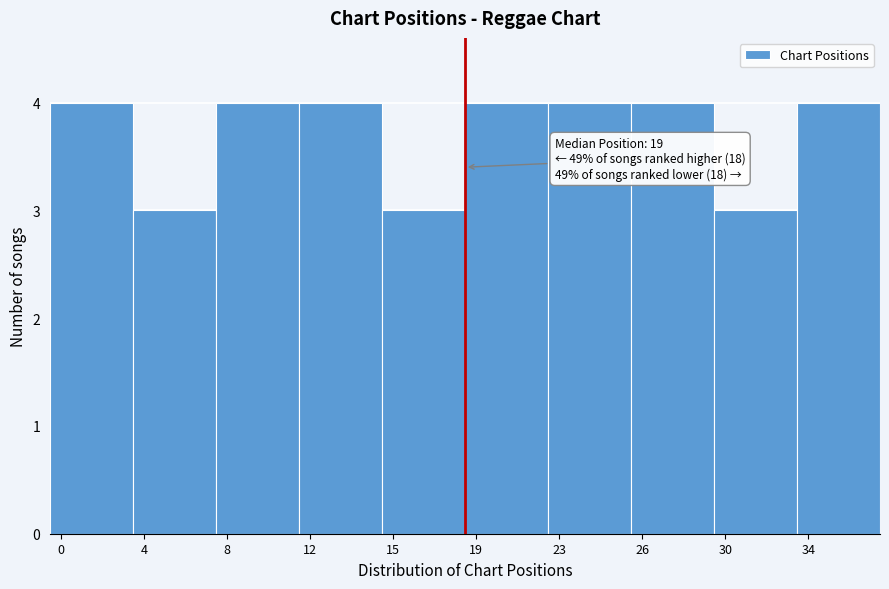

Reading right to left, list all the values displayed in this chart.

34=4	30=3	26=4	23=4	19=4	15=3	12=4	8=4	4=3	0=4